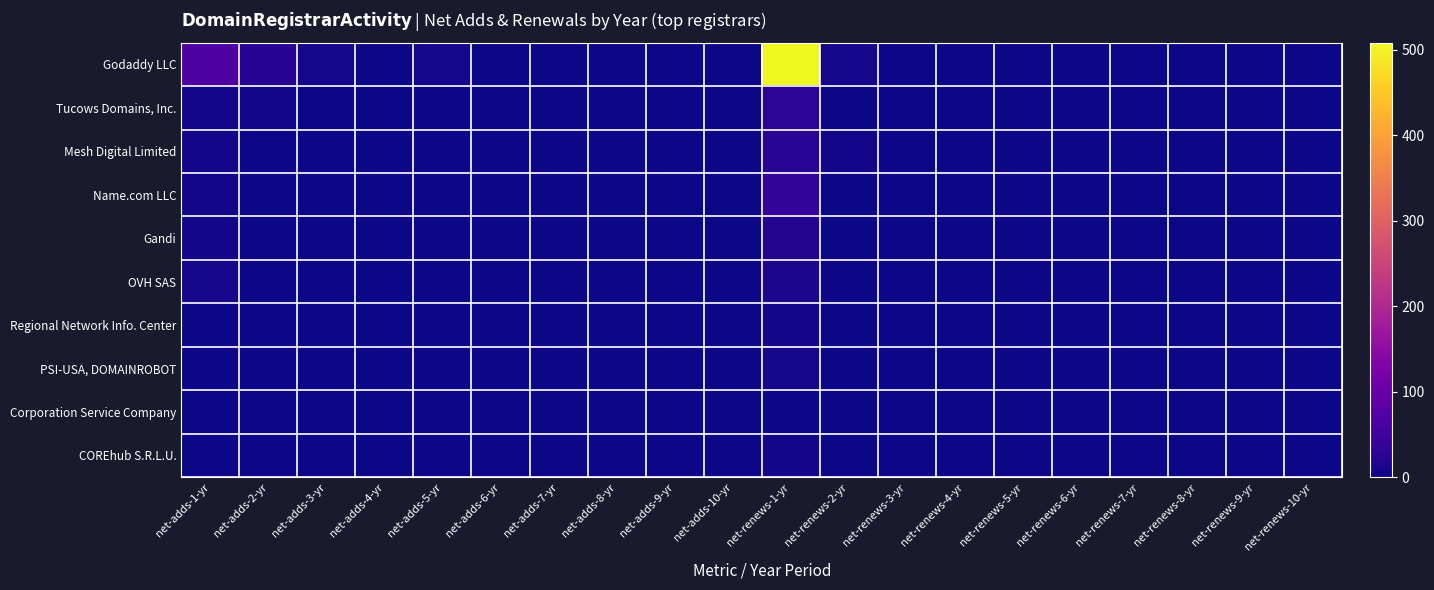

Reading left to right, what are all the values shown in this chart?

Godaddy LLC: net-adds-1-yr=69	net-adds-2-yr=20	net-adds-3-yr=6	net-adds-4-yr=0	net-adds-5-yr=6	net-adds-6-yr=0	net-adds-7-yr=0	net-adds-8-yr=0	net-adds-9-yr=0	net-adds-10-yr=0	net-renews-1-yr=508	net-renews-2-yr=6	net-renews-3-yr=0	net-renews-4-yr=0	net-renews-5-yr=0	net-renews-6-yr=0	net-renews-7-yr=0	net-renews-8-yr=0	net-renews-9-yr=0	net-renews-10-yr=0
Tucows Domains, Inc.: net-adds-1-yr=5	net-adds-2-yr=4	net-adds-3-yr=0	net-adds-4-yr=0	net-adds-5-yr=0	net-adds-6-yr=0	net-adds-7-yr=0	net-adds-8-yr=0	net-adds-9-yr=0	net-adds-10-yr=0	net-renews-1-yr=26	net-renews-2-yr=0	net-renews-3-yr=0	net-renews-4-yr=0	net-renews-5-yr=0	net-renews-6-yr=0	net-renews-7-yr=0	net-renews-8-yr=0	net-renews-9-yr=0	net-renews-10-yr=0
Mesh Digital Limited: net-adds-1-yr=4	net-adds-2-yr=0	net-adds-3-yr=0	net-adds-4-yr=0	net-adds-5-yr=1	net-adds-6-yr=0	net-adds-7-yr=0	net-adds-8-yr=0	net-adds-9-yr=0	net-adds-10-yr=0	net-renews-1-yr=25	net-renews-2-yr=4	net-renews-3-yr=0	net-renews-4-yr=0	net-renews-5-yr=0	net-renews-6-yr=0	net-renews-7-yr=0	net-renews-8-yr=0	net-renews-9-yr=0	net-renews-10-yr=0
Name.com LLC: net-adds-1-yr=5	net-adds-2-yr=0	net-adds-3-yr=0	net-adds-4-yr=0	net-adds-5-yr=0	net-adds-6-yr=0	net-adds-7-yr=0	net-adds-8-yr=0	net-adds-9-yr=0	net-adds-10-yr=0	net-renews-1-yr=35	net-renews-2-yr=0	net-renews-3-yr=0	net-renews-4-yr=0	net-renews-5-yr=0	net-renews-6-yr=0	net-renews-7-yr=0	net-renews-8-yr=0	net-renews-9-yr=0	net-renews-10-yr=0
Gandi: net-adds-1-yr=5	net-adds-2-yr=0	net-adds-3-yr=0	net-adds-4-yr=0	net-adds-5-yr=0	net-adds-6-yr=0	net-adds-7-yr=0	net-adds-8-yr=0	net-adds-9-yr=0	net-adds-10-yr=0	net-renews-1-yr=18	net-renews-2-yr=0	net-renews-3-yr=0	net-renews-4-yr=0	net-renews-5-yr=0	net-renews-6-yr=0	net-renews-7-yr=0	net-renews-8-yr=0	net-renews-9-yr=0	net-renews-10-yr=0
OVH SAS: net-adds-1-yr=7	net-adds-2-yr=0	net-adds-3-yr=0	net-adds-4-yr=0	net-adds-5-yr=0	net-adds-6-yr=0	net-adds-7-yr=0	net-adds-8-yr=0	net-adds-9-yr=0	net-adds-10-yr=0	net-renews-1-yr=10	net-renews-2-yr=1	net-renews-3-yr=0	net-renews-4-yr=0	net-renews-5-yr=0	net-renews-6-yr=0	net-renews-7-yr=0	net-renews-8-yr=0	net-renews-9-yr=0	net-renews-10-yr=0
Regional Network Info. Center: net-adds-1-yr=1	net-adds-2-yr=0	net-adds-3-yr=0	net-adds-4-yr=0	net-adds-5-yr=0	net-adds-6-yr=0	net-adds-7-yr=0	net-adds-8-yr=0	net-adds-9-yr=0	net-adds-10-yr=0	net-renews-1-yr=4	net-renews-2-yr=0	net-renews-3-yr=0	net-renews-4-yr=0	net-renews-5-yr=0	net-renews-6-yr=0	net-renews-7-yr=0	net-renews-8-yr=0	net-renews-9-yr=0	net-renews-10-yr=0
PSI-USA, DOMAINROBOT: net-adds-1-yr=1	net-adds-2-yr=0	net-adds-3-yr=0	net-adds-4-yr=0	net-adds-5-yr=0	net-adds-6-yr=0	net-adds-7-yr=0	net-adds-8-yr=0	net-adds-9-yr=0	net-adds-10-yr=0	net-renews-1-yr=7	net-renews-2-yr=0	net-renews-3-yr=0	net-renews-4-yr=0	net-renews-5-yr=0	net-renews-6-yr=0	net-renews-7-yr=0	net-renews-8-yr=0	net-renews-9-yr=0	net-renews-10-yr=0
Corporation Service Company: net-adds-1-yr=1	net-adds-2-yr=0	net-adds-3-yr=0	net-adds-4-yr=0	net-adds-5-yr=0	net-adds-6-yr=0	net-adds-7-yr=0	net-adds-8-yr=0	net-adds-9-yr=0	net-adds-10-yr=0	net-renews-1-yr=0	net-renews-2-yr=1	net-renews-3-yr=0	net-renews-4-yr=0	net-renews-5-yr=0	net-renews-6-yr=0	net-renews-7-yr=0	net-renews-8-yr=0	net-renews-9-yr=0	net-renews-10-yr=0
COREhub S.R.L.U.: net-adds-1-yr=0	net-adds-2-yr=0	net-adds-3-yr=0	net-adds-4-yr=0	net-adds-5-yr=0	net-adds-6-yr=0	net-adds-7-yr=0	net-adds-8-yr=0	net-adds-9-yr=0	net-adds-10-yr=0	net-renews-1-yr=5	net-renews-2-yr=0	net-renews-3-yr=0	net-renews-4-yr=0	net-renews-5-yr=0	net-renews-6-yr=0	net-renews-7-yr=0	net-renews-8-yr=0	net-renews-9-yr=0	net-renews-10-yr=0